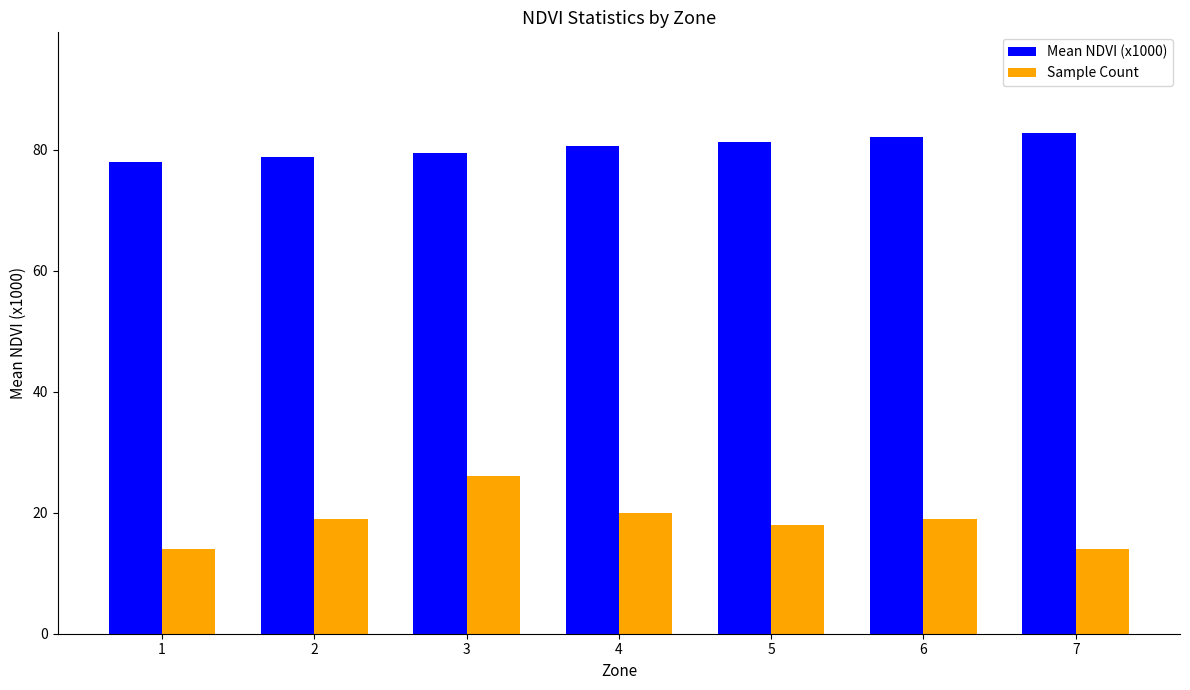

Which series has the largest range (max minus min)?

Sample Count